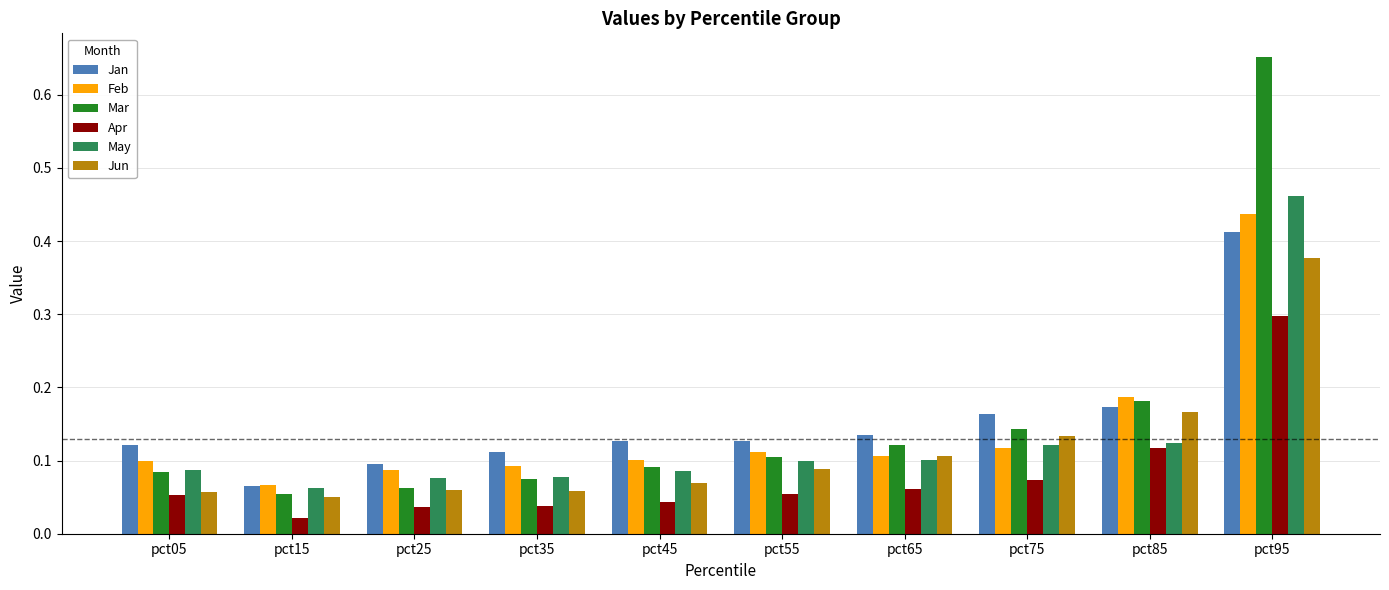

At which label does May reach its peak?

pct95